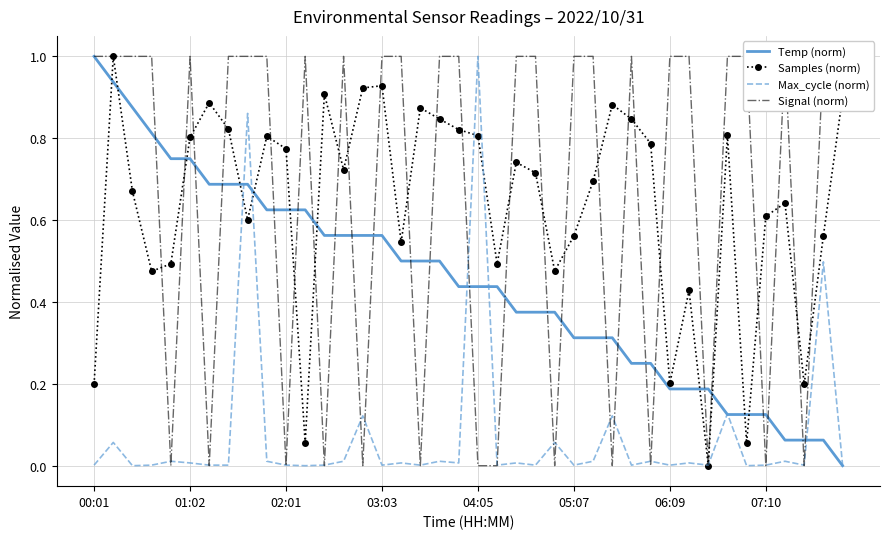

What is the highest value of the Max_cycle (norm) series?

1.0